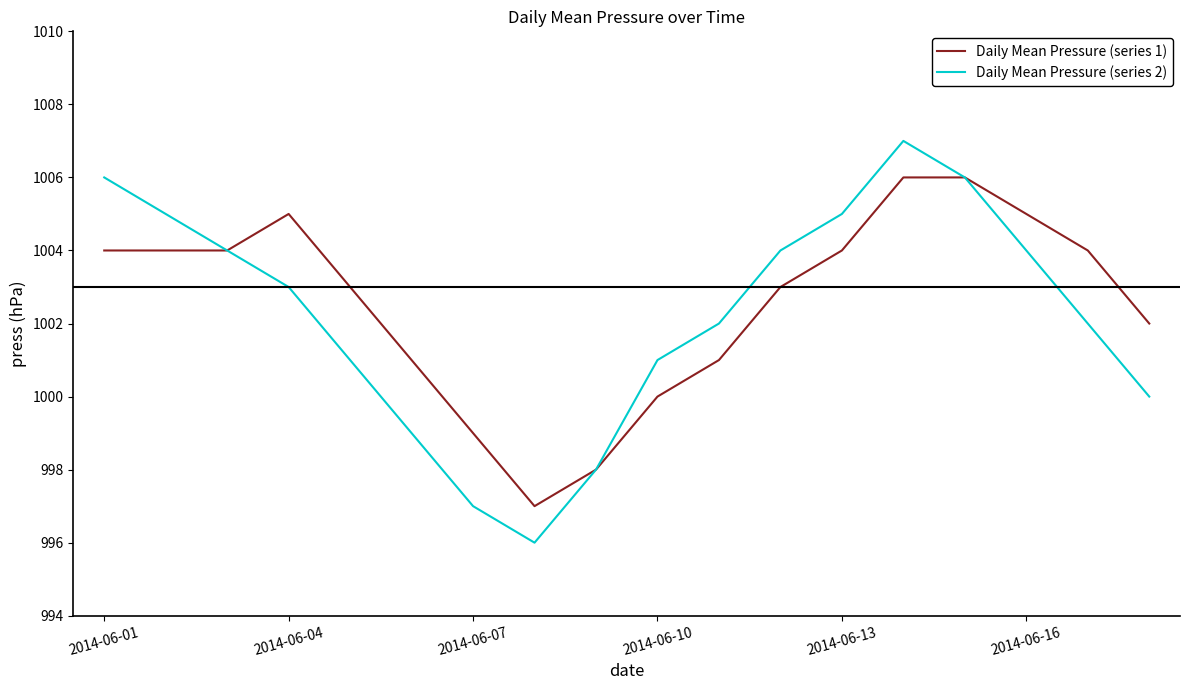

List the series in order of their overall mean, lowest first.

Daily Mean Pressure (series 2), Daily Mean Pressure (series 1)